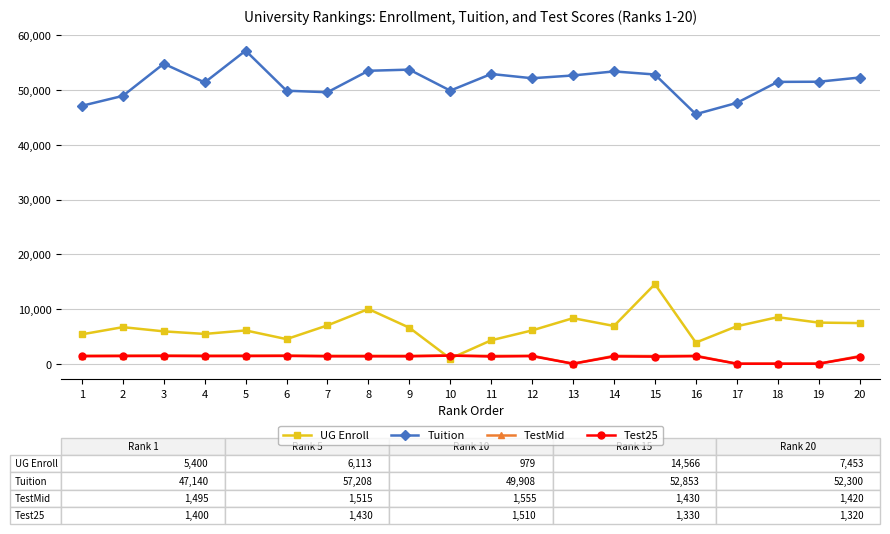

Where does the TestMid series first go above 1480?

1